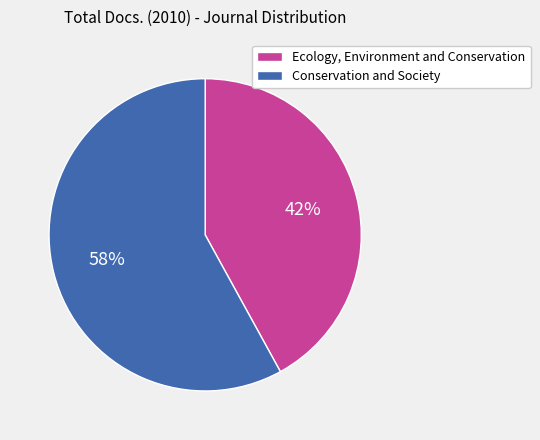

To the nearest percent, what percentage of the pie is Ecology, Environment and Conservation?

42%